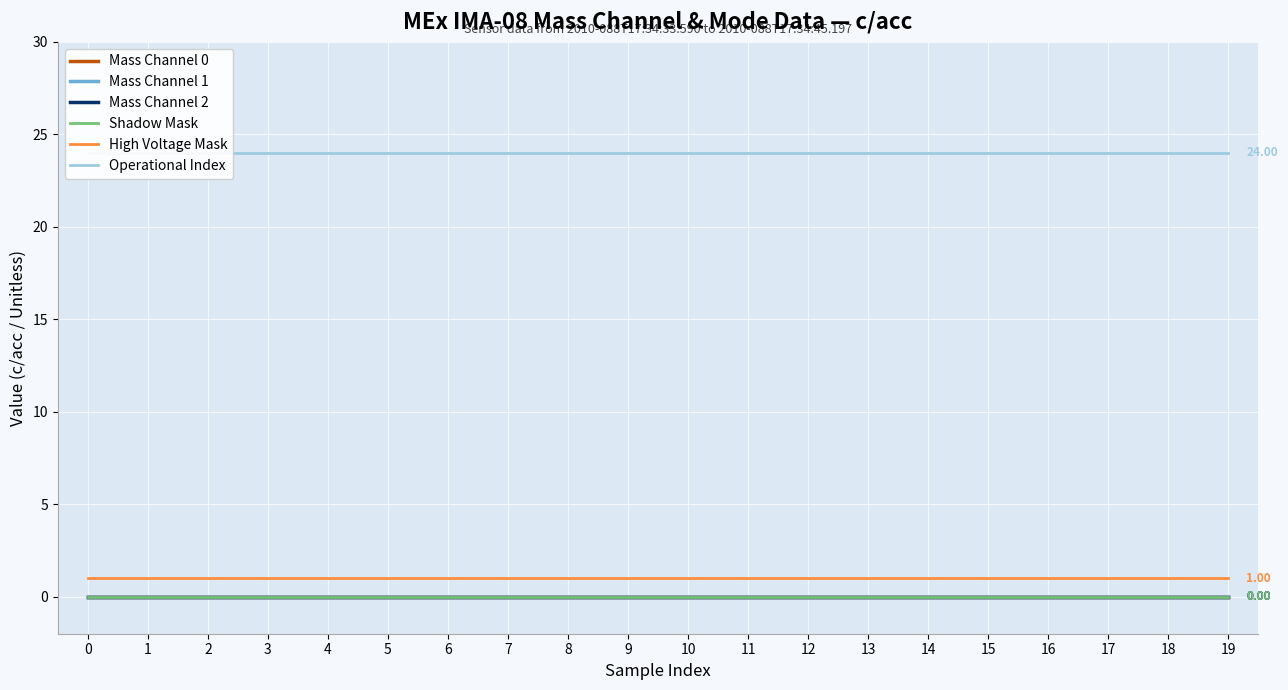

Reading right to left, extract all data points from this chart.

Mass Channel 0: 0	0	0	0	0	0	0	0	0	0	0	0	0	0	0	0	0	0	0	0
Mass Channel 1: 0	0	0	0	0	0	0	0	0	0	0	0	0	0	0	0	0	0	0	0
Mass Channel 2: 0	0	0	0	0	0	0	0	0	0	0	0	0	0	0	0	0	0	0	0
Shadow Mask: 0	0	0	0	0	0	0	0	0	0	0	0	0	0	0	0	0	0	0	0
High Voltage Mask: 1	1	1	1	1	1	1	1	1	1	1	1	1	1	1	1	1	1	1	1
Operational Index: 24	24	24	24	24	24	24	24	24	24	24	24	24	24	24	24	24	24	24	24